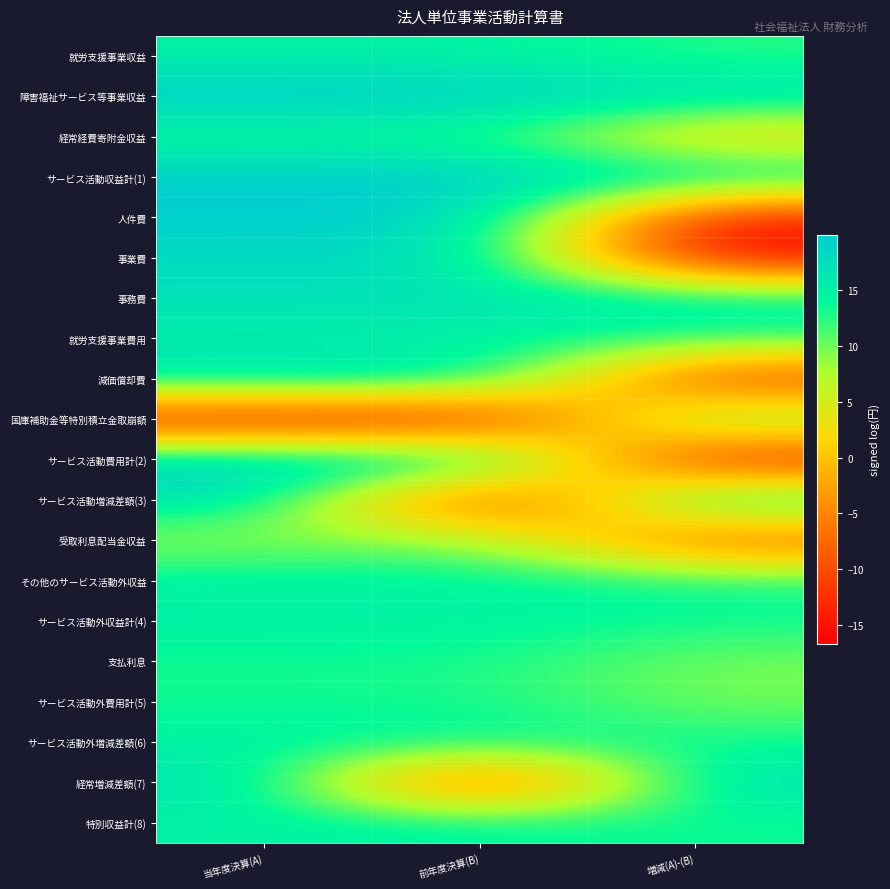

What is the spread (max minus min) of values at 前年度決算(B)?

36.4